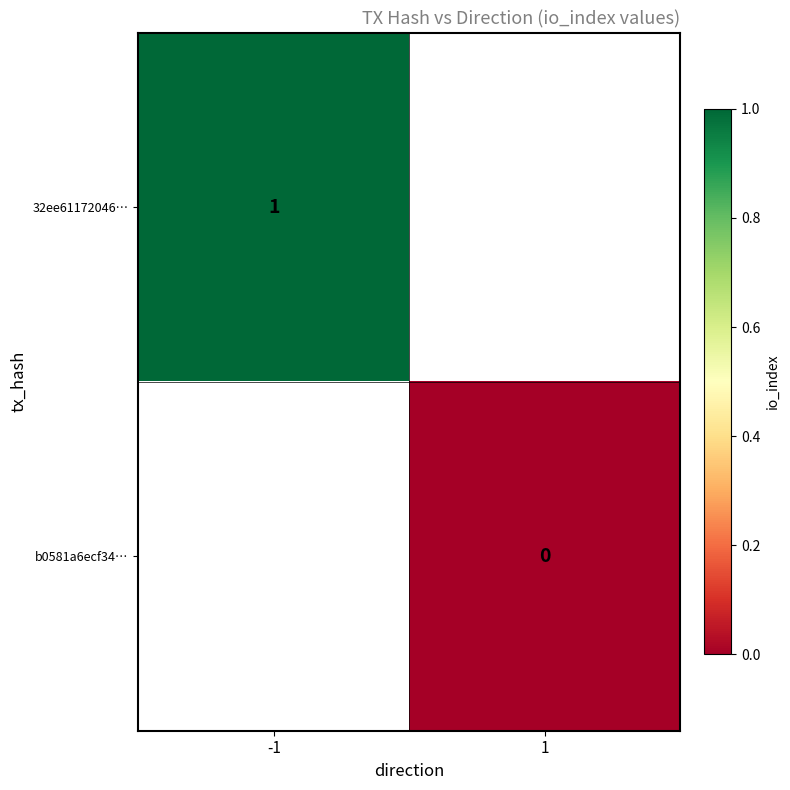

Is the value of b0581a6ecf34… at 1 greater than the value of 32ee61172046… at -1?

No